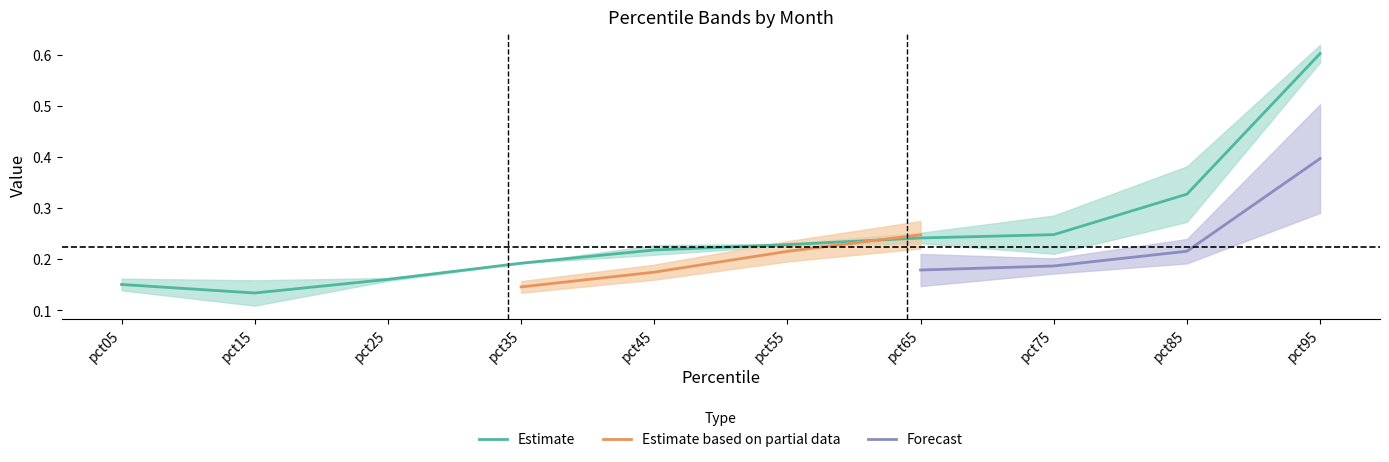

In May, how many points are lower than both neighbors (excluding endpoints)?

1